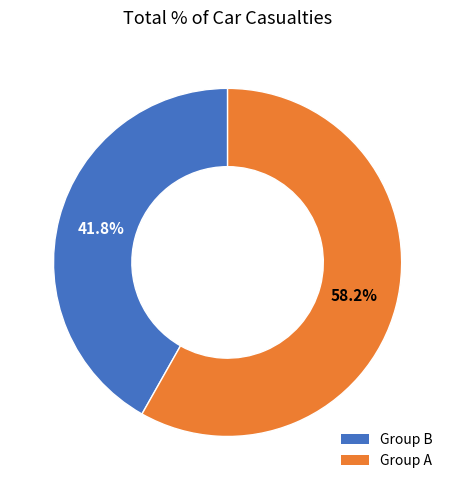

Is there a majority slice in this chart?

Yes